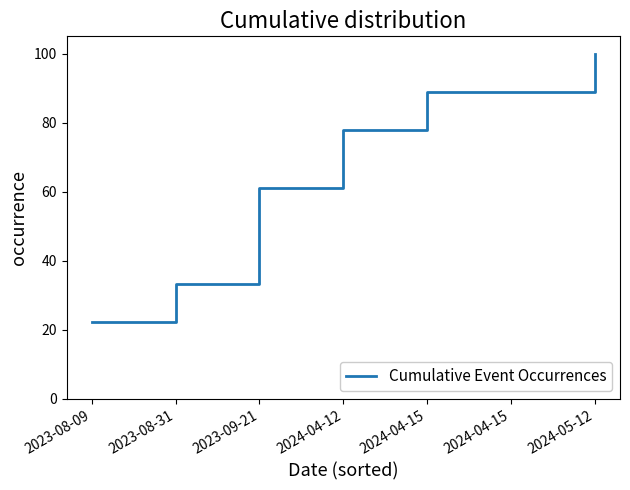

Read the value at 2023-09-21.

61.1